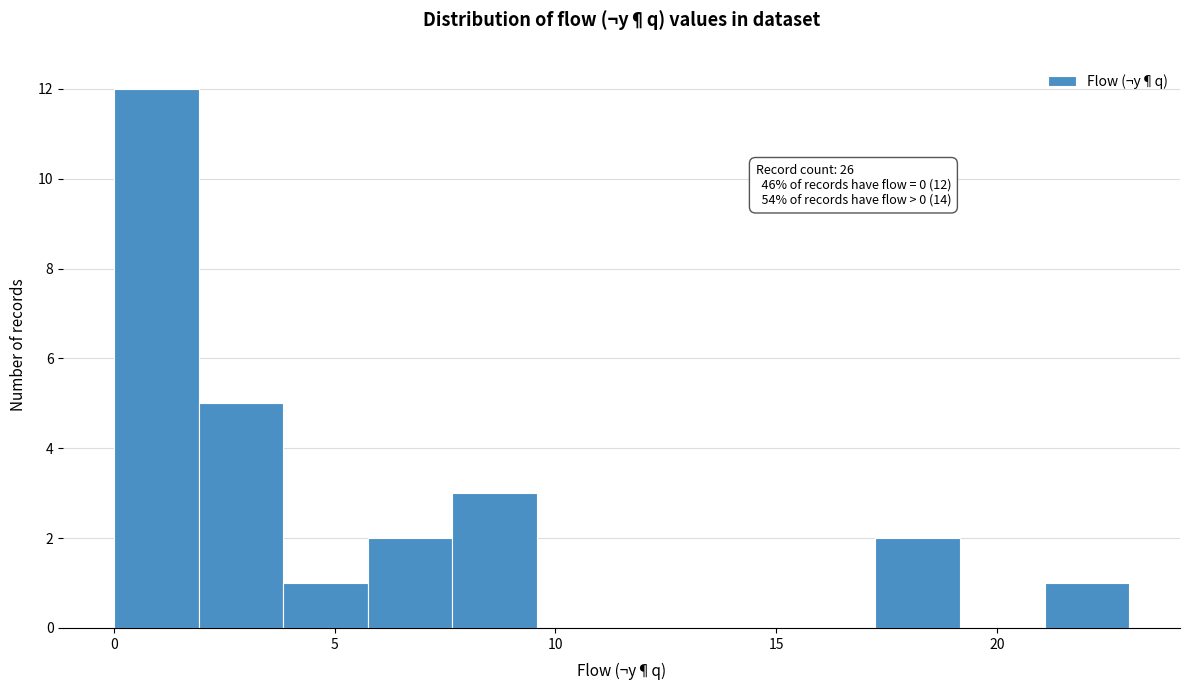

Around what value on the x-axis is the tallest bar? Give the approximate position of its centre, as read against the axis.

1.0